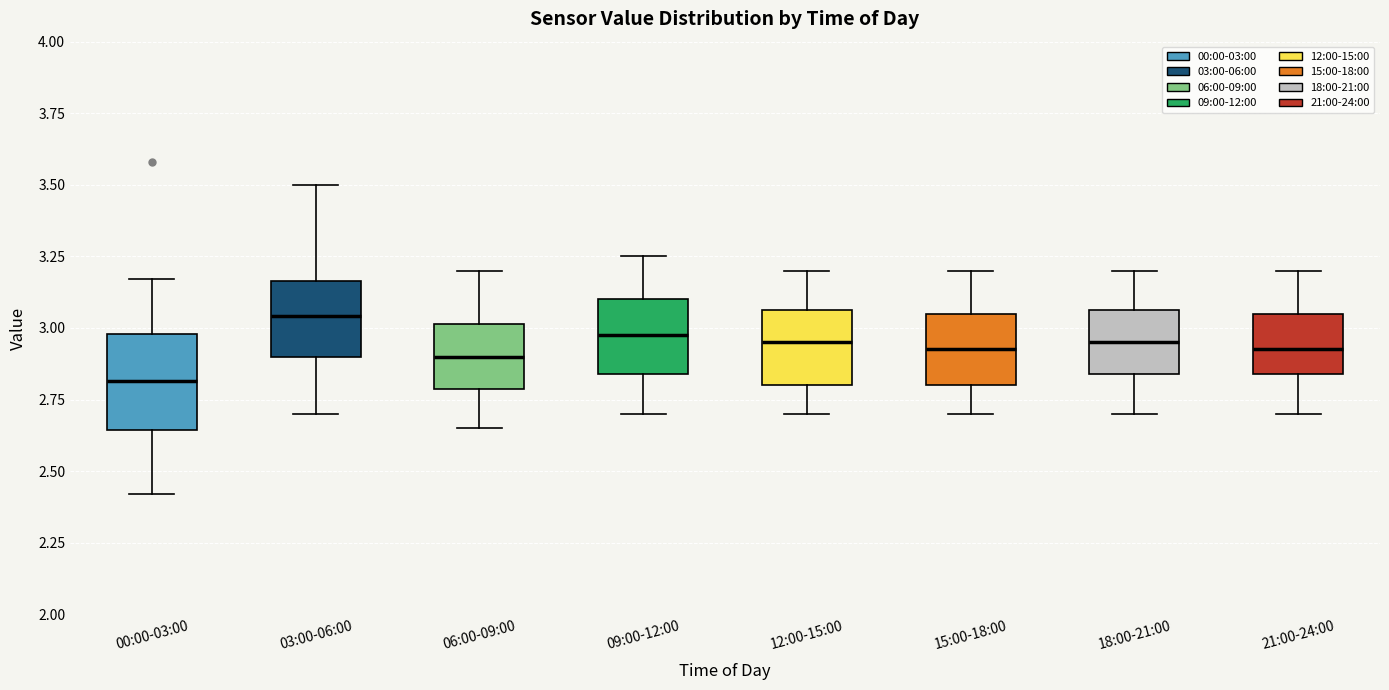

Where does the upper whisker of the box for 00:00-03:00 end on the y-axis? The values are not printed on the chart, so give them approximately, as read against the axis.

3.15